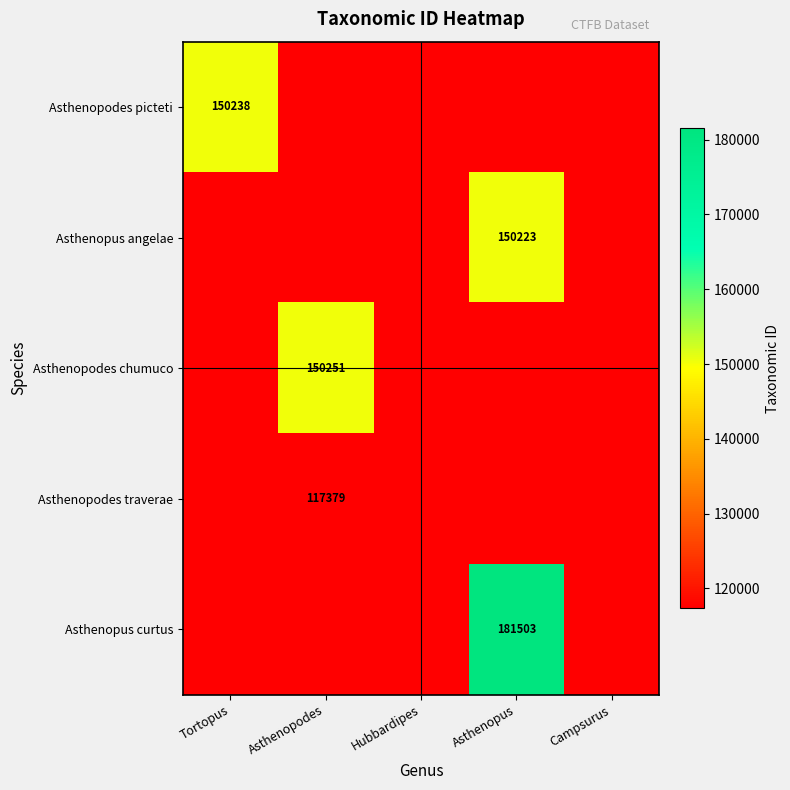

The value of Asthenopodes picteti at Tortopus is 150238. True or false?

True